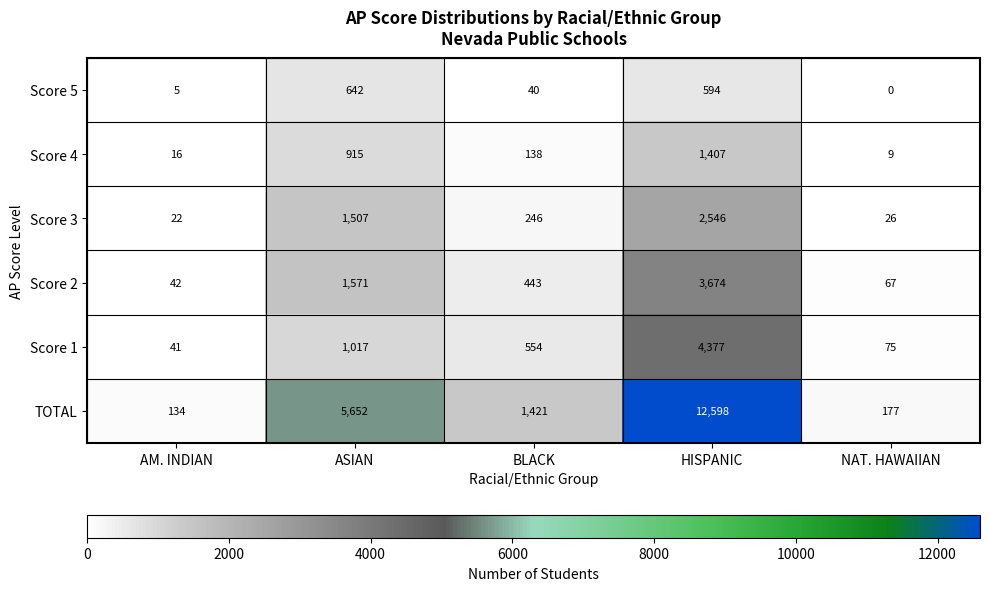

What is the total value across all series at HISPANIC?

25196